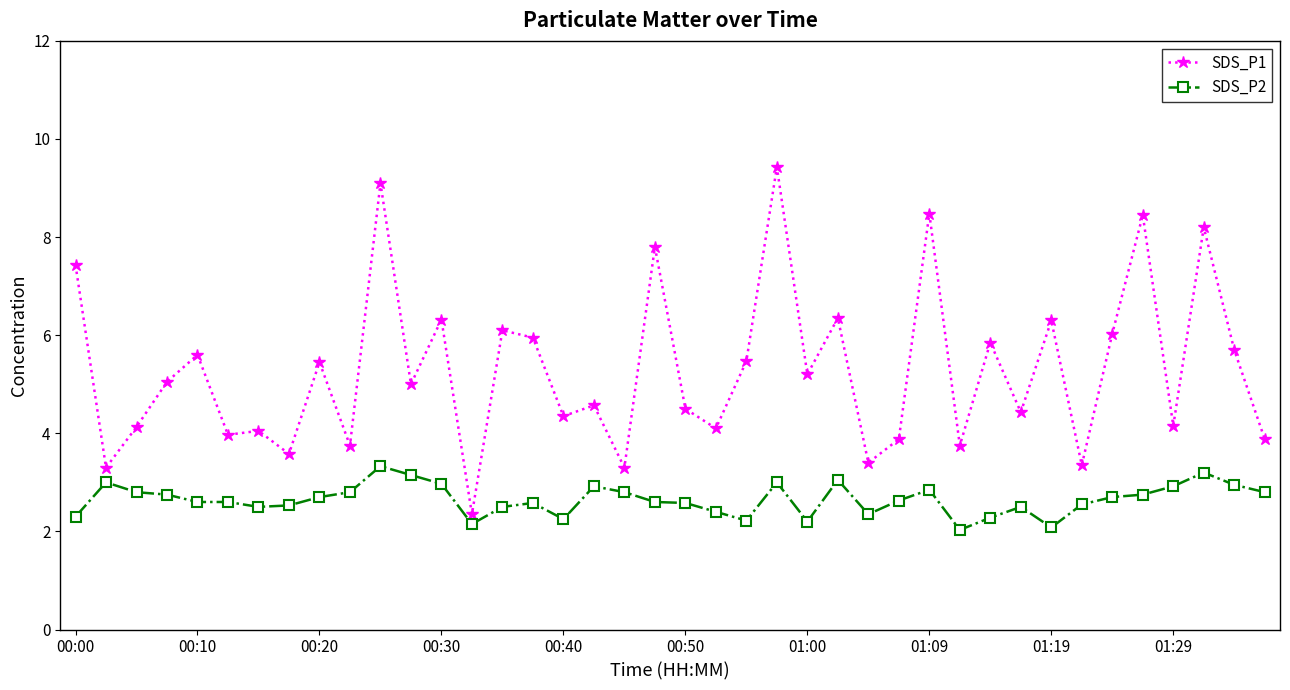

At how many categories does at least one series exceed 8?

5